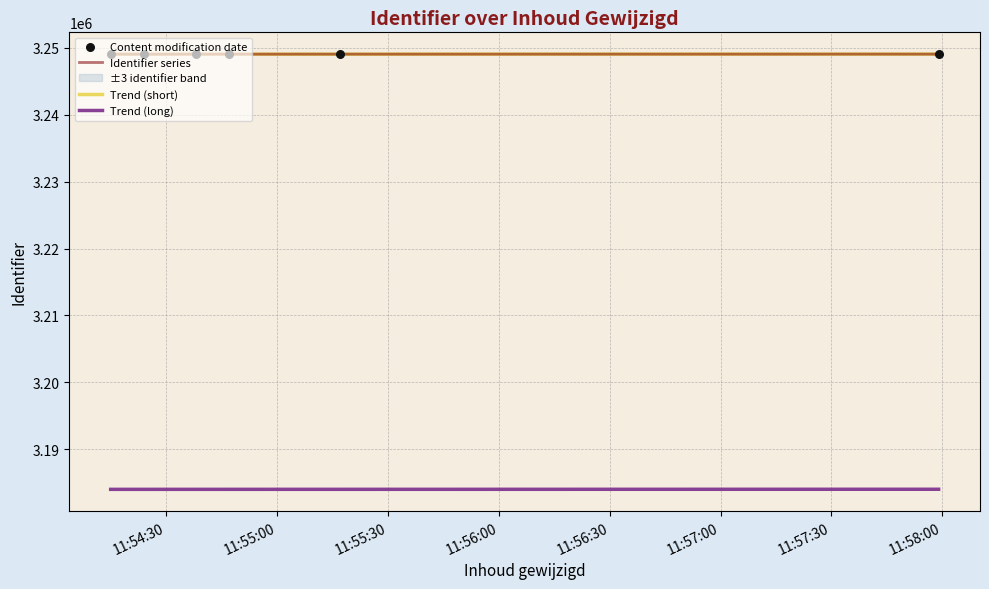

Which has a higher value, 2019-08-19 11:54:15 or 2019-08-19 11:54:24?

2019-08-19 11:54:24